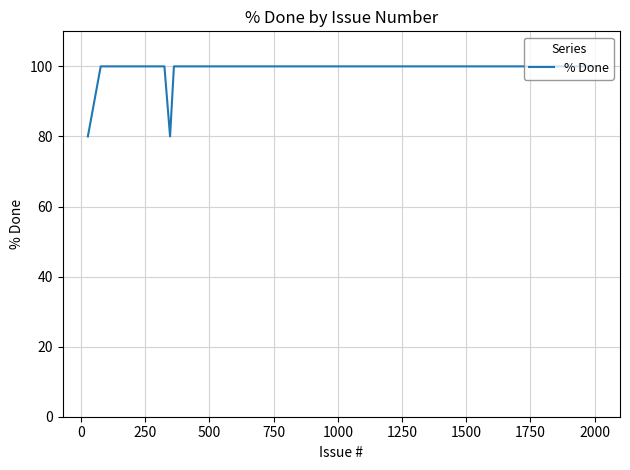

What is the greatest value displayed?

100